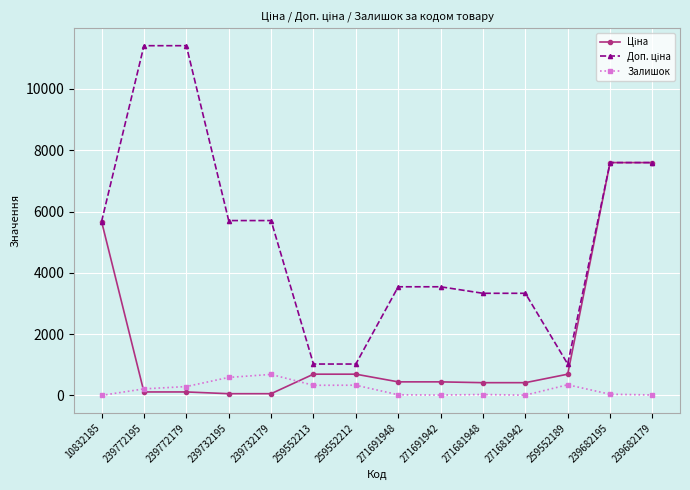

At how many categories does at least one series exceed 10363?

2